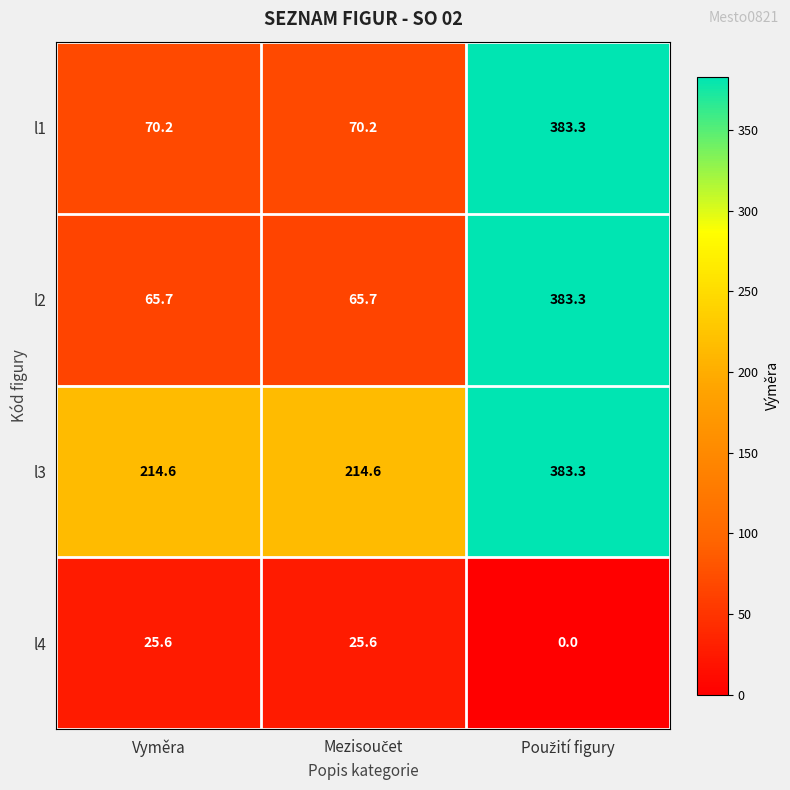

What is the sum of all l4 values?

51.2